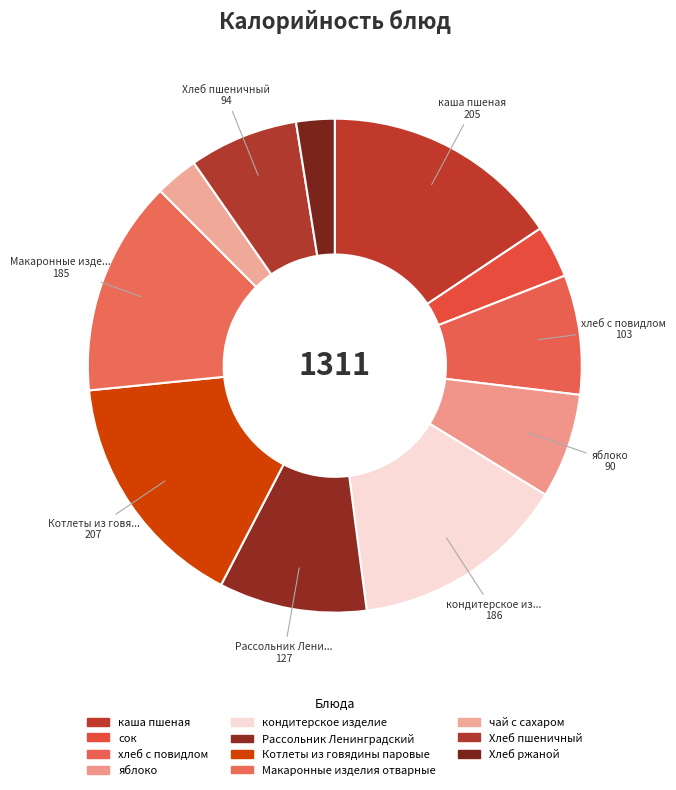

How many slices are in this pie chart?

11